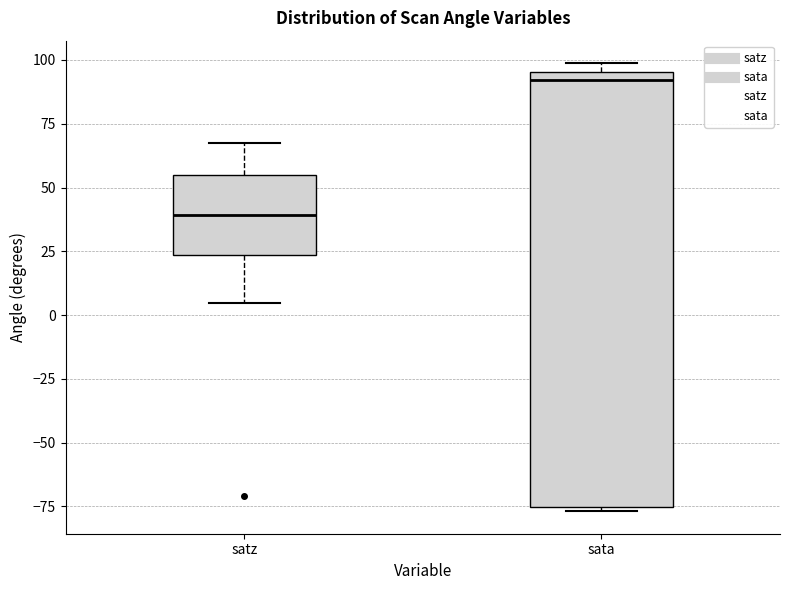

Comparing the boxes themselves (not the whiskers), which one is the tallest?

sata